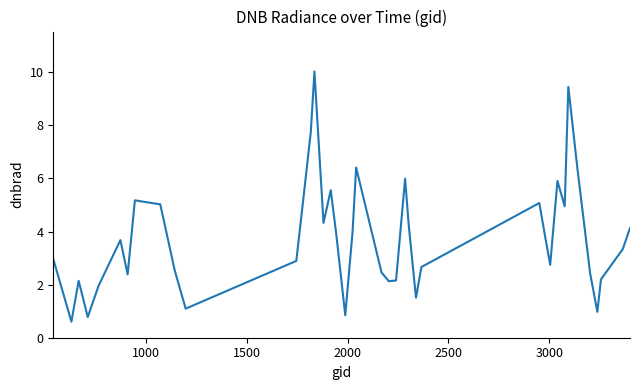

What is the difference between the maximum and minimum values?

9.4